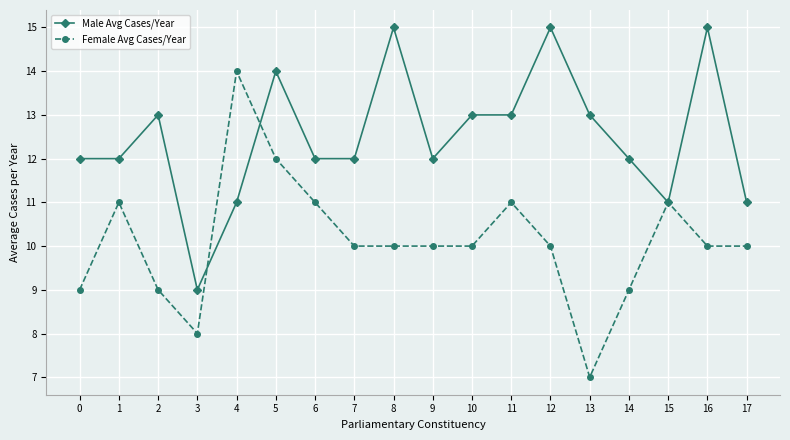

Which series has the widest spread of values?

Female Avg Cases/Year